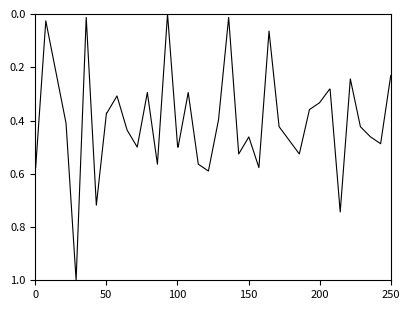

What is the greatest value displayed?

1.0